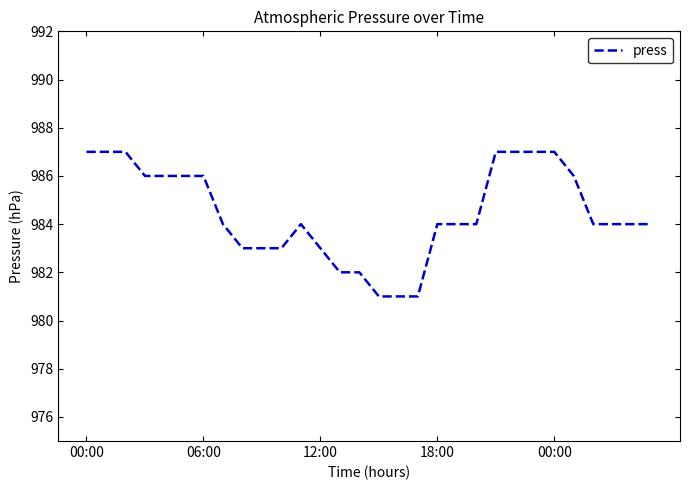

What is the minimum value shown in the chart?

981